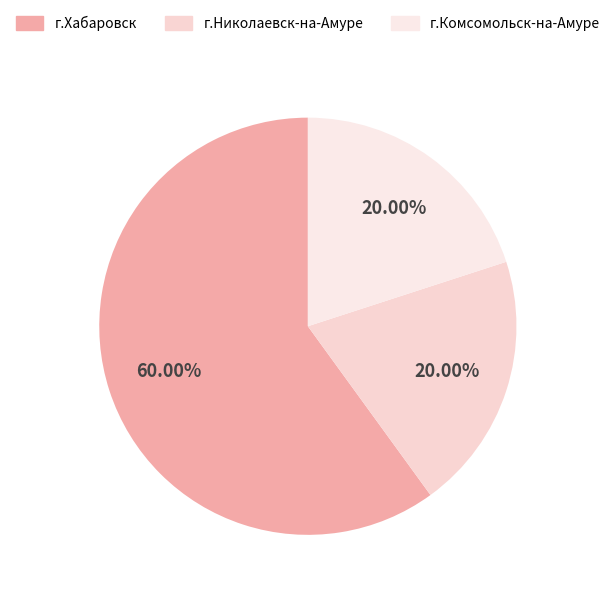

Which slice is the largest?

г.Хабаровск